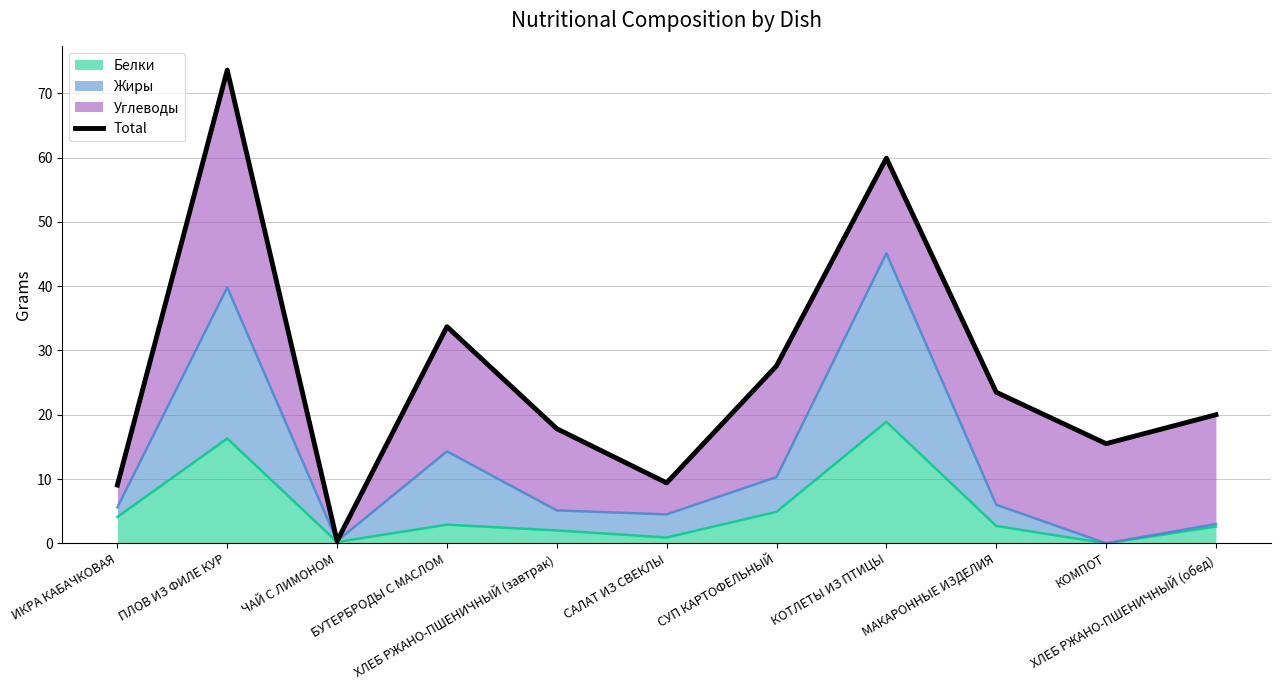

What is the sum of all values?

290.4